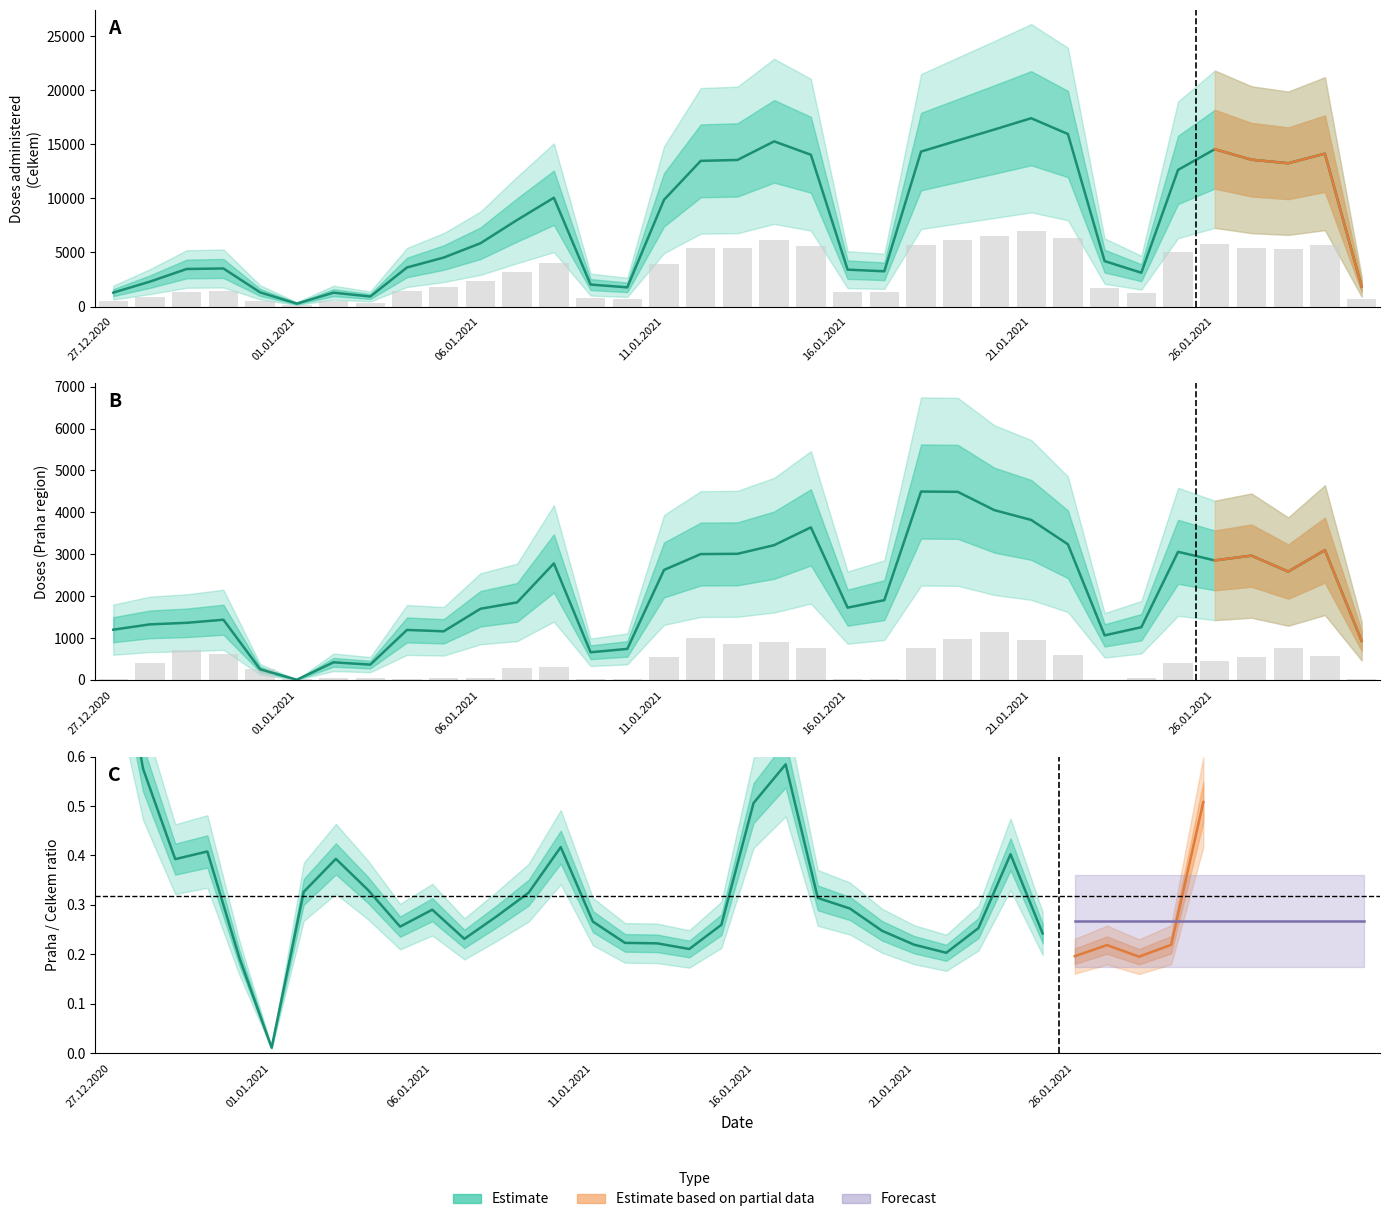

Reading left to right, extract all data points from this chart.

Celkem: 27.12.2020=1287.0	28.12.2020=2304.0	29.12.2020=3470.0	30.12.2020=3517.0	31.12.2020=1311.0	01.01.2021=270.0	02.01.2021=1284.0	03.01.2021=926.0	04.01.2021=3610.0	05.01.2021=4527.0	06.01.2021=5847.0	07.01.2021=8000.0	08.01.2021=10053.0	09.01.2021=2030.0	10.01.2021=1773.0	11.01.2021=9861.0	12.01.2021=13460.0	13.01.2021=13544.0	14.01.2021=15261.0	15.01.2021=14023.0	16.01.2021=3408.0	17.01.2021=3257.0	18.01.2021=14316.0	19.01.2021=15341.0	20.01.2021=16360.0	21.01.2021=17399.0	22.01.2021=15940.0	23.01.2021=4198.0	24.01.2021=3124.0	25.01.2021=12626.0	26.01.2021=14537.0	27.01.2021=13567.0	28.01.2021=13239.0	29.01.2021=14127.0	30.01.2021=1829.0
Praha: 27.12.2020=1198.0	28.12.2020=1325.0	29.12.2020=1362.0	30.12.2020=1435.0	31.12.2020=252.0	01.01.2021=3.0	02.01.2021=419.0	03.01.2021=364.0	04.01.2021=1192.0	05.01.2021=1159.0	06.01.2021=1697.0	07.01.2021=1850.0	08.01.2021=2780.0	09.01.2021=659.0	10.01.2021=739.0	11.01.2021=2624.0	12.01.2021=3003.0	13.01.2021=3009.0	14.01.2021=3216.0	15.01.2021=3641.0	16.01.2021=1724.0	17.01.2021=1903.0	18.01.2021=4496.0	19.01.2021=4489.0	20.01.2021=4051.0	21.01.2021=3818.0	22.01.2021=3237.0	23.01.2021=1062.0	24.01.2021=1257.0	25.01.2021=3057.0	26.01.2021=2852.0	27.01.2021=2966.0	28.01.2021=2585.0	29.01.2021=3097.0	30.01.2021=929.0
Jihomoravský: 27.12.2020=29.6	28.12.2020=390.8	29.12.2020=718.0	30.12.2020=624.4	31.12.2020=255.2	01.01.2021=12.4	02.01.2021=55.2	03.01.2021=35.6	04.01.2021=26.0	05.01.2021=32.8	06.01.2021=52.8	07.01.2021=281.2	08.01.2021=317.6	09.01.2021=24.0	10.01.2021=28.0	11.01.2021=545.2	12.01.2021=988.4	13.01.2021=848.4	14.01.2021=904.4	15.01.2021=769.6	16.01.2021=20.0	17.01.2021=27.6	18.01.2021=756.8	19.01.2021=986.0	20.01.2021=1137.6	21.01.2021=940.4	22.01.2021=602.4	23.01.2021=5.2	24.01.2021=50.4	25.01.2021=414.0	26.01.2021=456.8	27.01.2021=544.0	28.01.2021=753.6	29.01.2021=568.8	30.01.2021=30.4